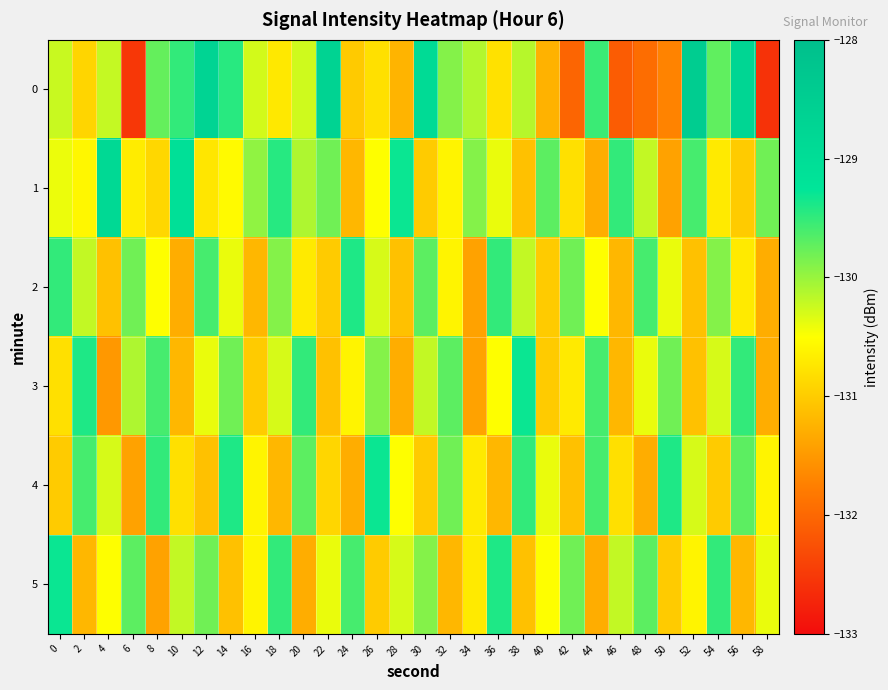

Which series has the largest total across all categories?

1